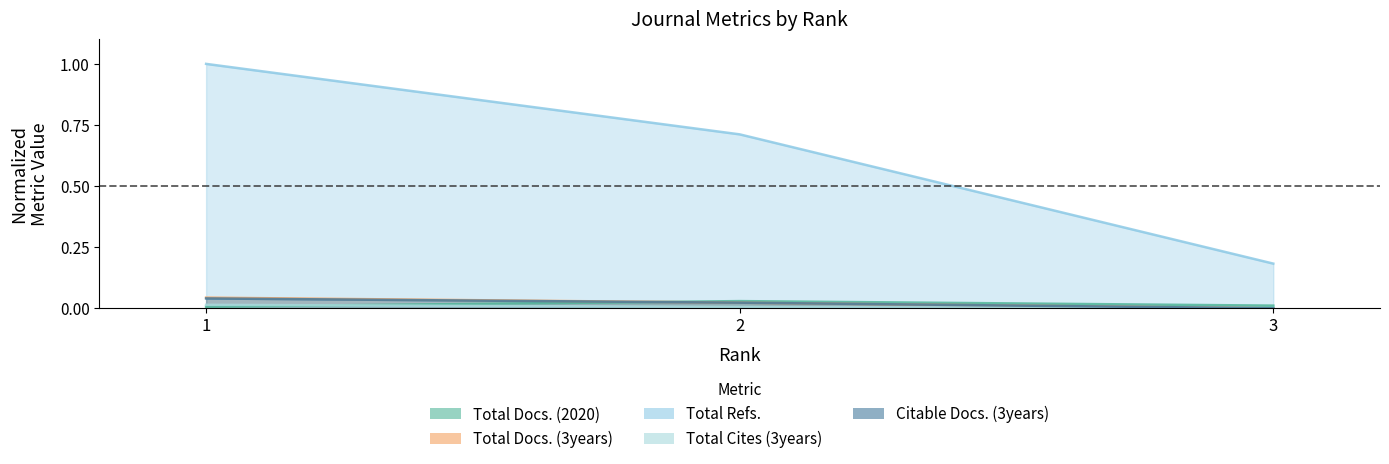

What is the sum of the Total Refs. values at 3 and 1?

1.2